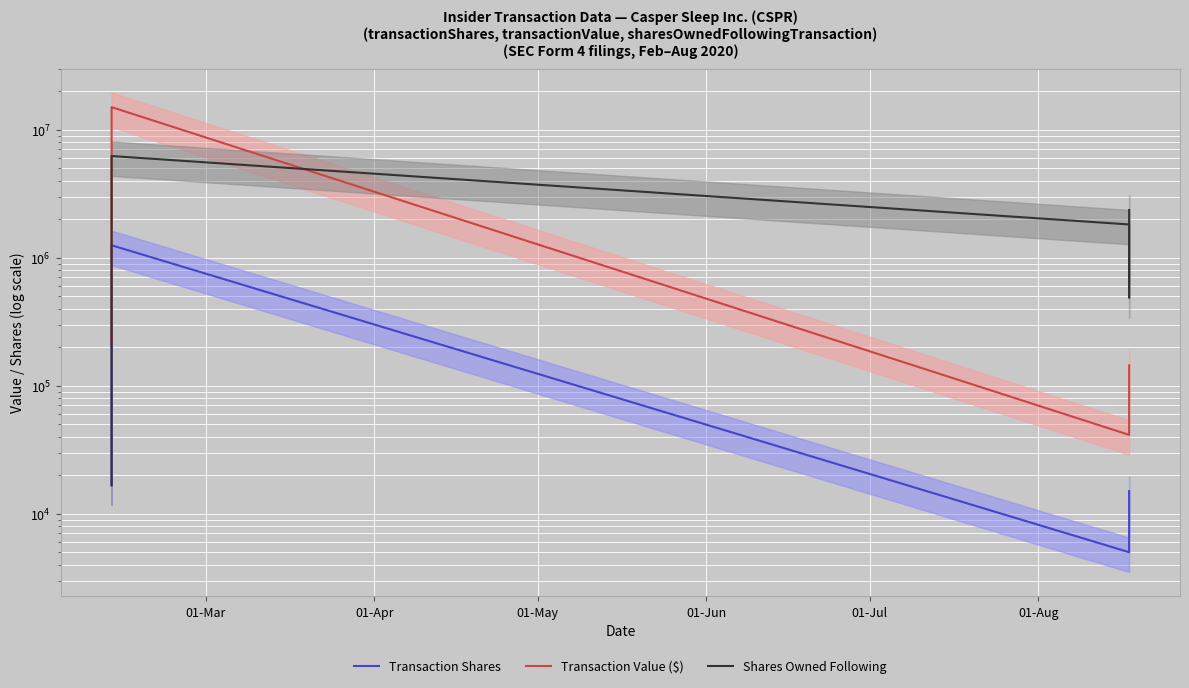

What is the average value of the Transaction Shares series?

424444